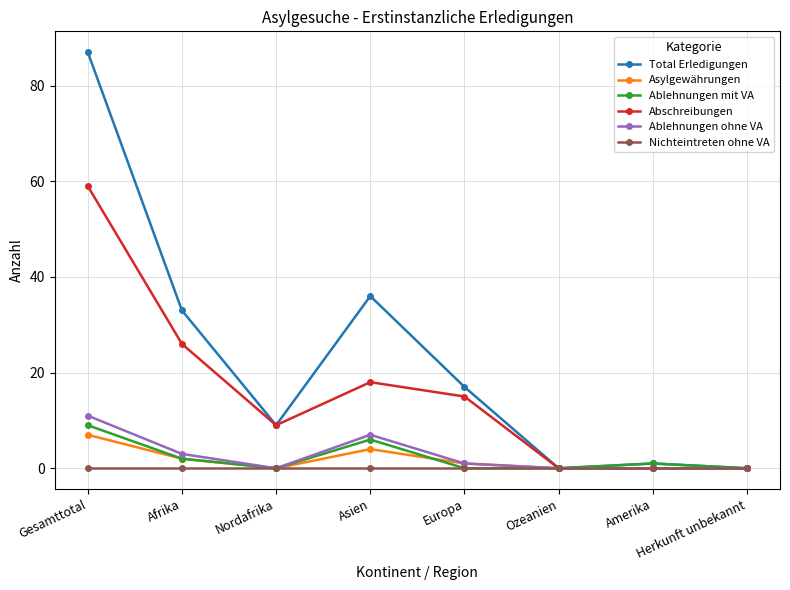

What is the difference between the highest and lowest values at Afrika?

33